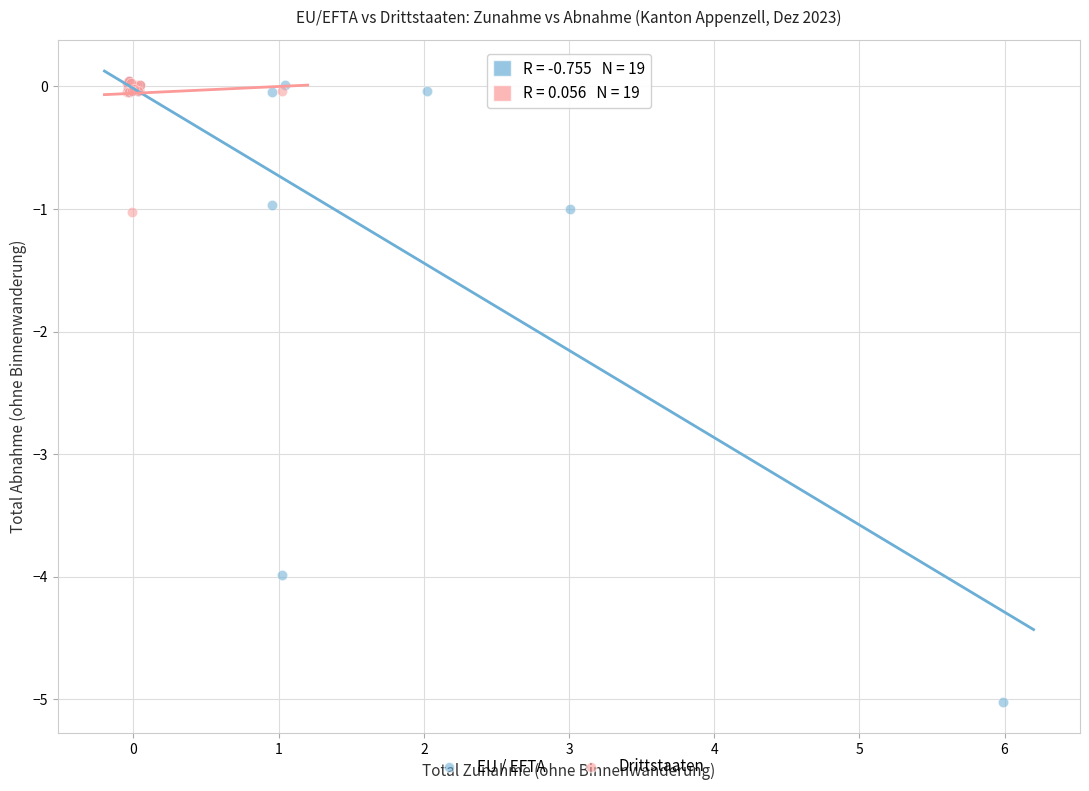

Which series has the widest spread of Y values?

EU / EFTA